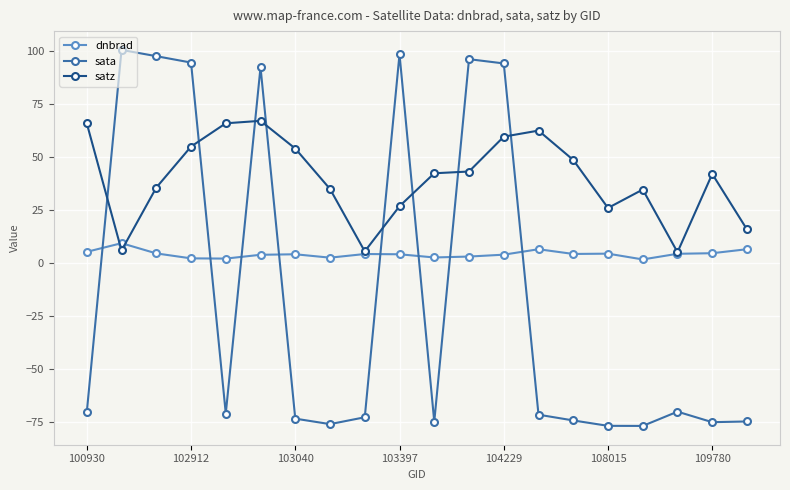

Which series has the largest range (max minus min)?

sata